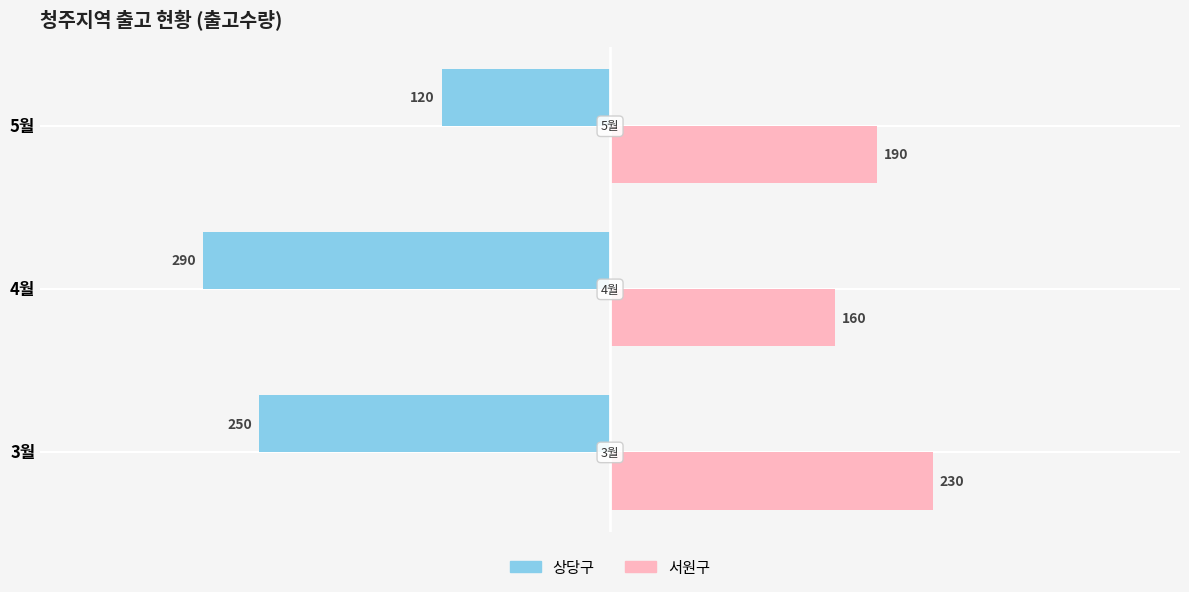

Which series has the largest total across all categories?

서원구